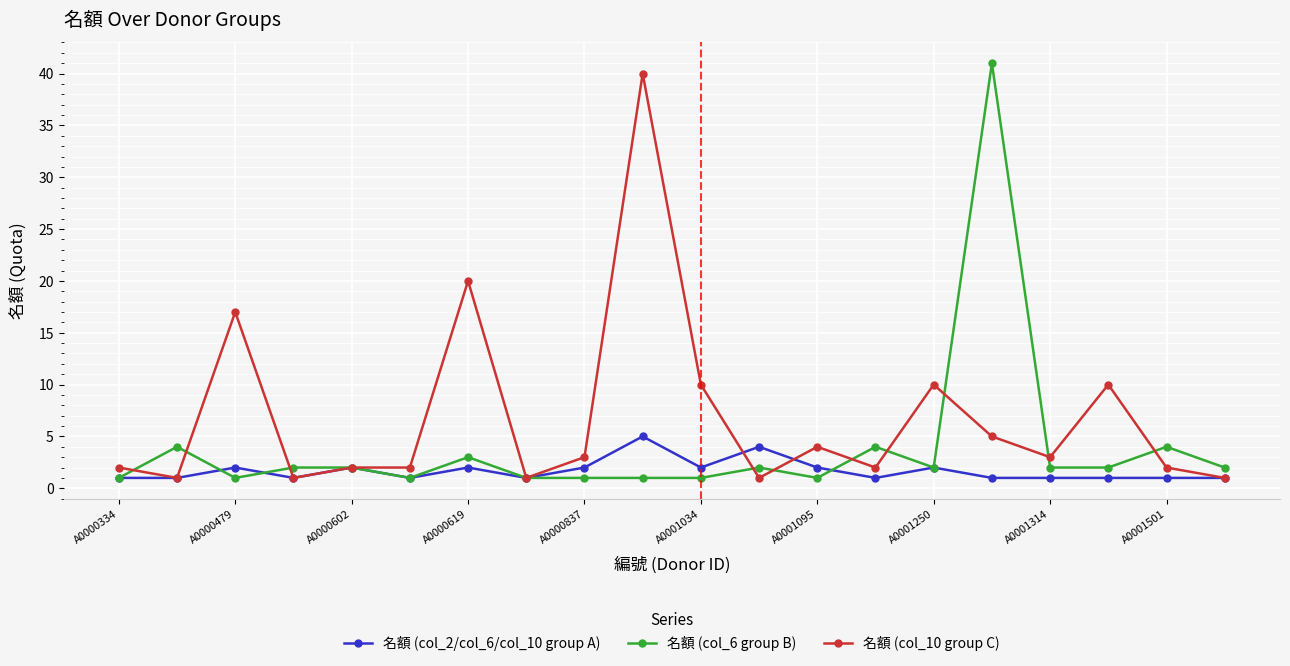

What is the greatest value displayed?

41